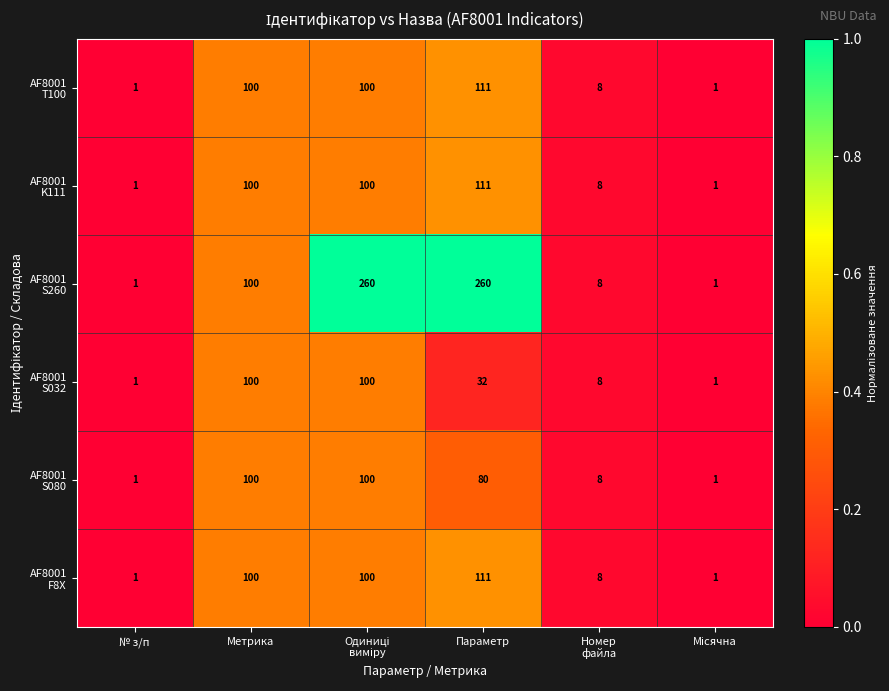

What is the greatest value displayed?

260